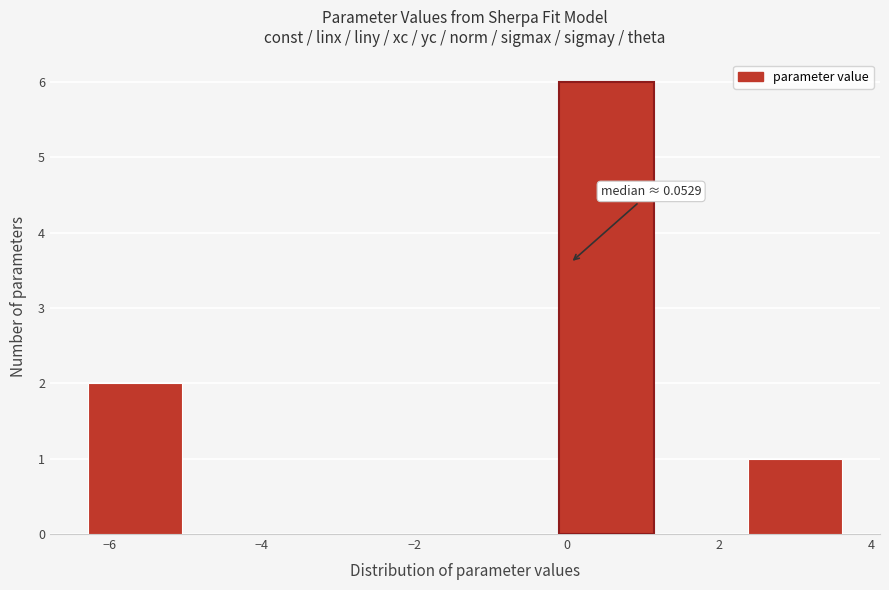

Over which range of the x-axis is the bar tallest?

0.0 to 1.2